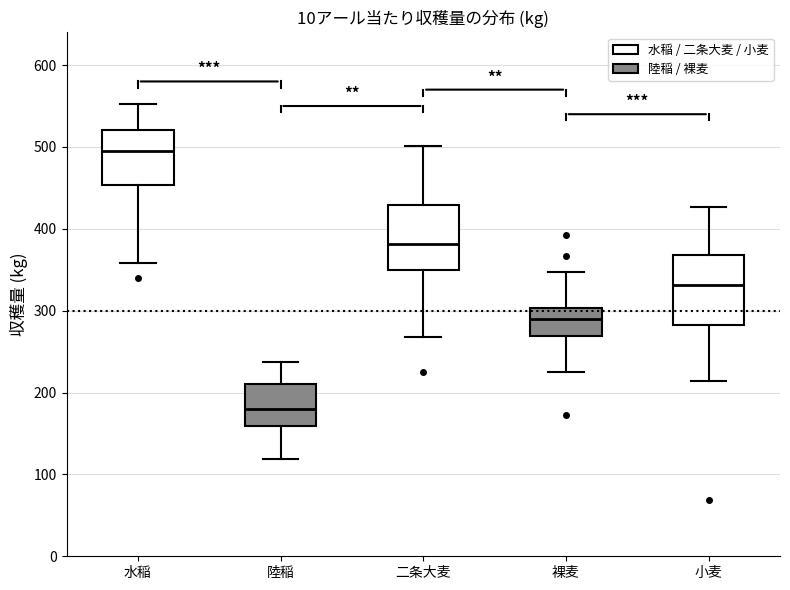

Reading left to right, read every box against the y-axis: the position of its median line, the range the box covers, and the ends of its whiskers. The values are not printed on the chart, so give them approximately, as read against the axis.

水稲: median 500, box 450 to 520, whiskers 360 to 550
陸稲: median 180, box 160 to 210, whiskers 120 to 240
二条大麦: median 380, box 350 to 430, whiskers 270 to 500
裸麦: median 290, box 270 to 300, whiskers 230 to 350
小麦: median 330, box 280 to 370, whiskers 210 to 430